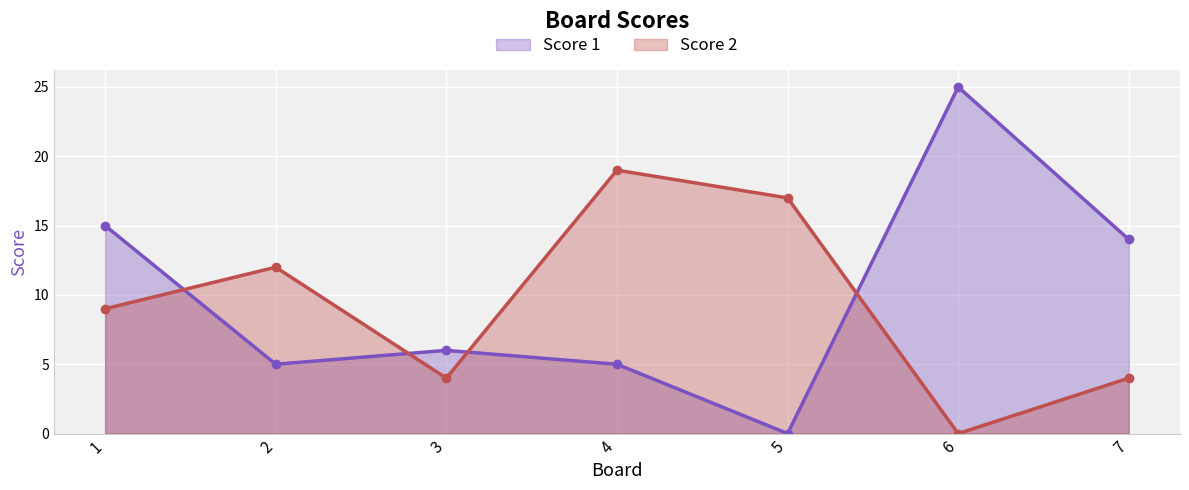

True or false: Score 1 has a value of 5 at 2.

True